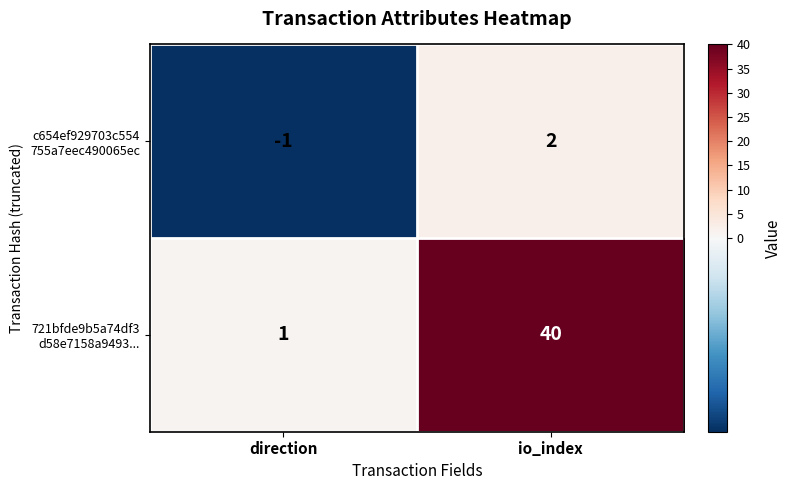

At which category is the sum across all series the highest?

io_index